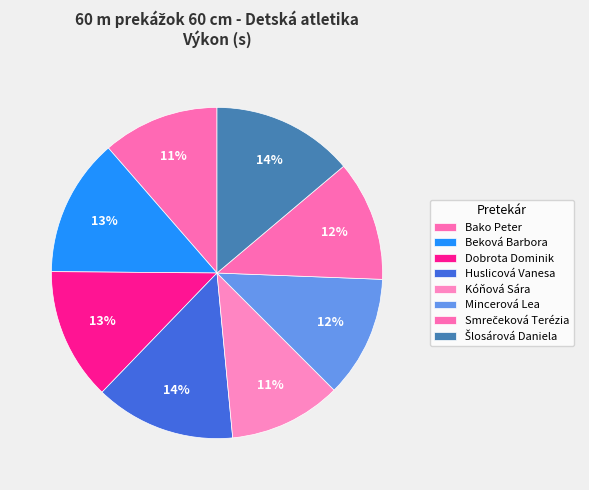

How many segments does this pie chart have?

8